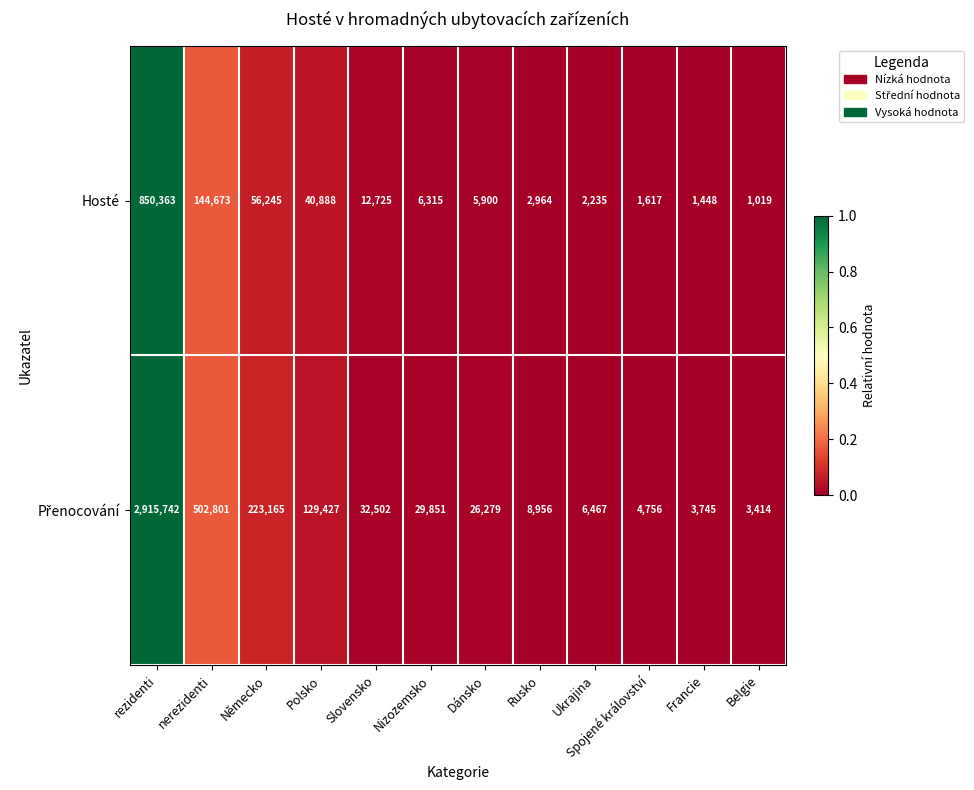

How many categories are shown in the chart?

12